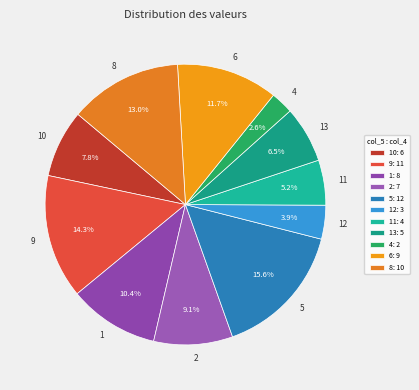

Count the number of slices in the pie.

11